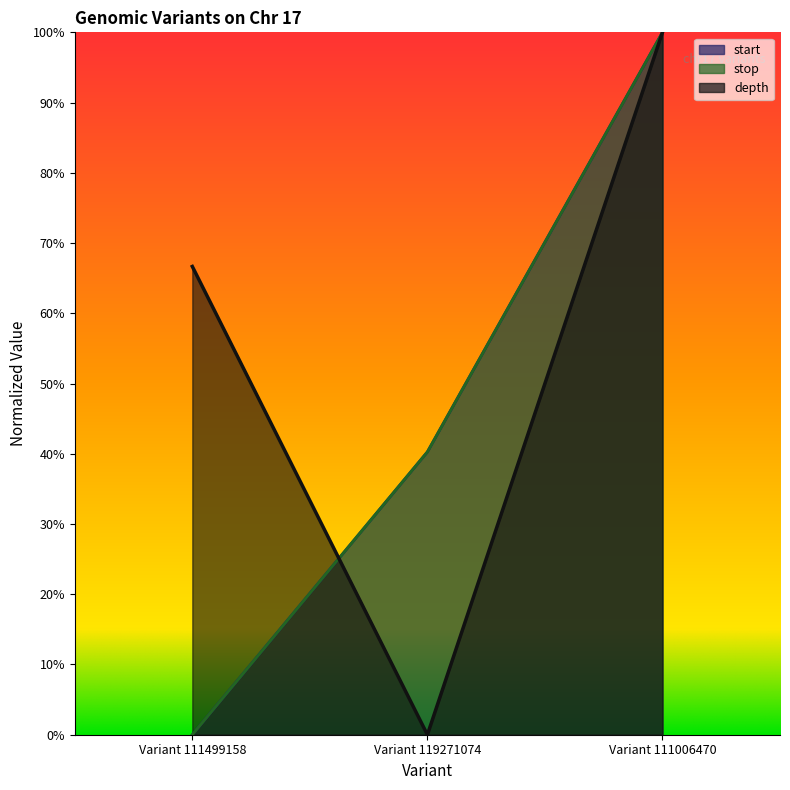

What position from the right is Variant 111006470?

1